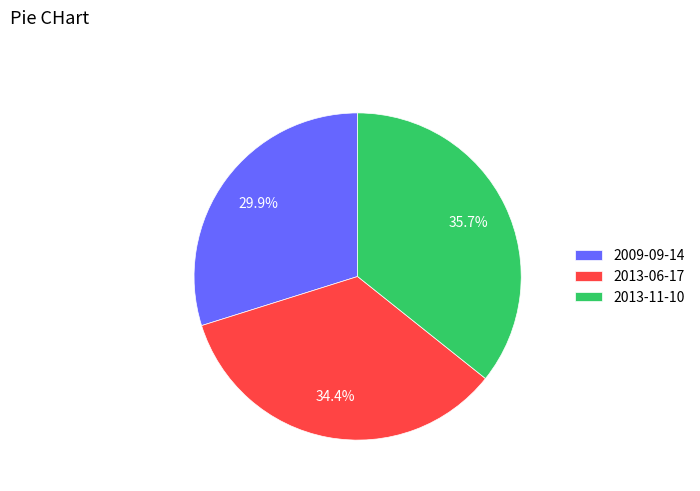

Is there a majority slice in this chart?

No